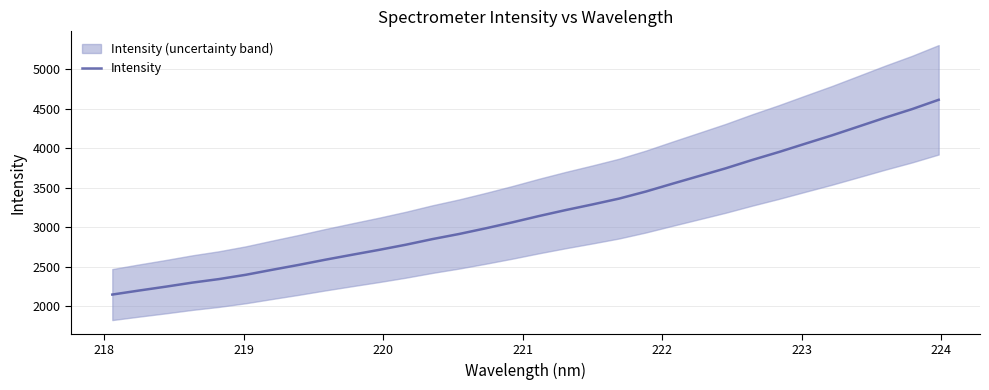

What is the minimum value for Intensity?

2150.9